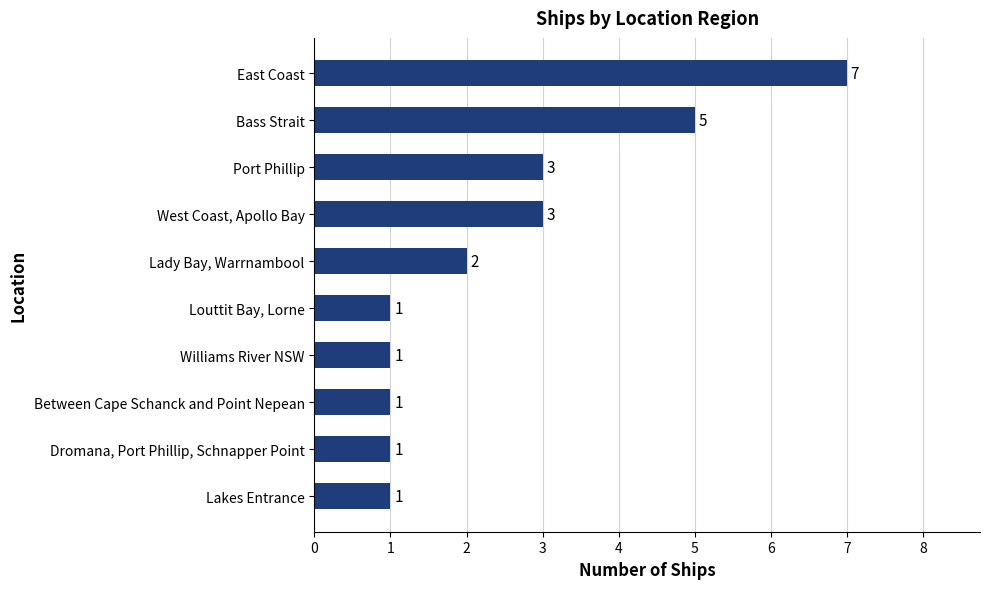

The value at Louttit Bay, Lorne is 1. True or false?

True